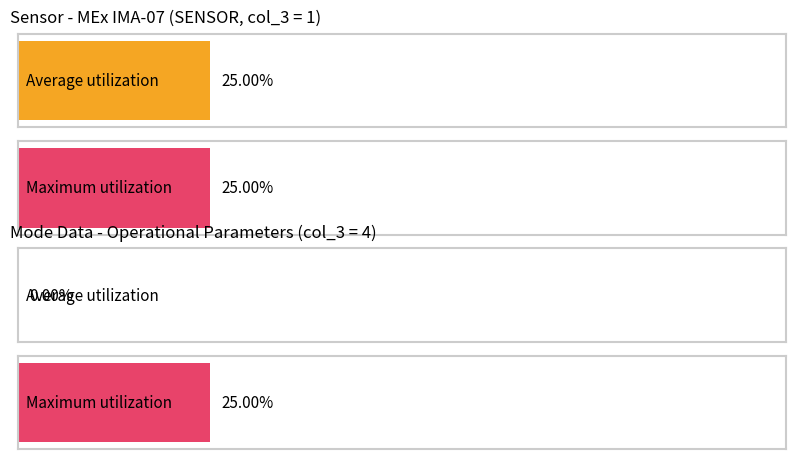

What are all the series names shown in the legend?

Average utilization, Maximum utilization